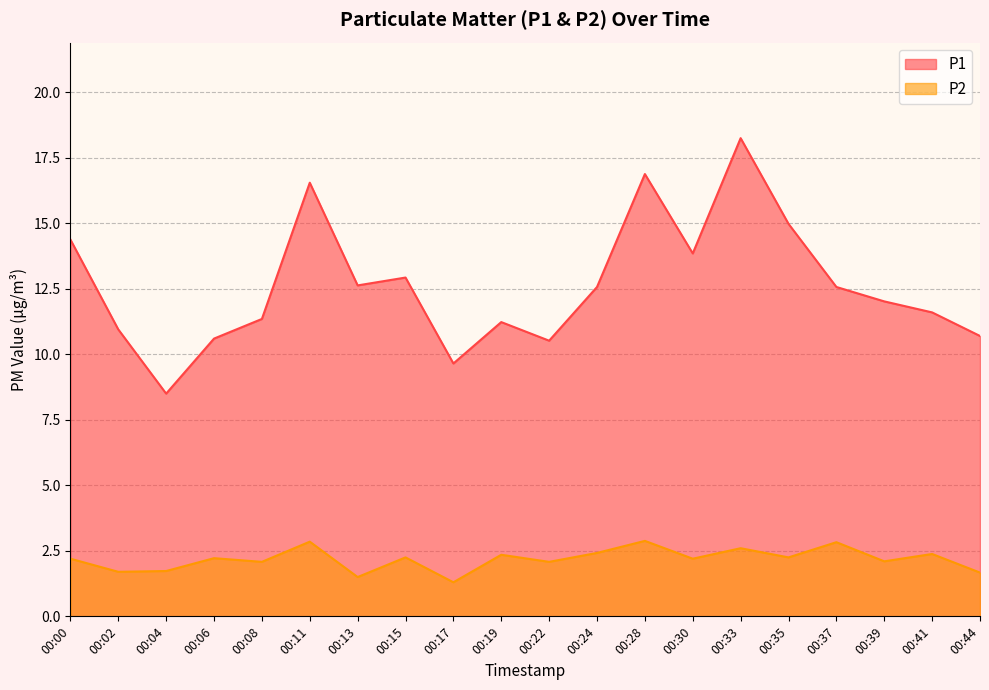

How many lines are shown in the chart?

2